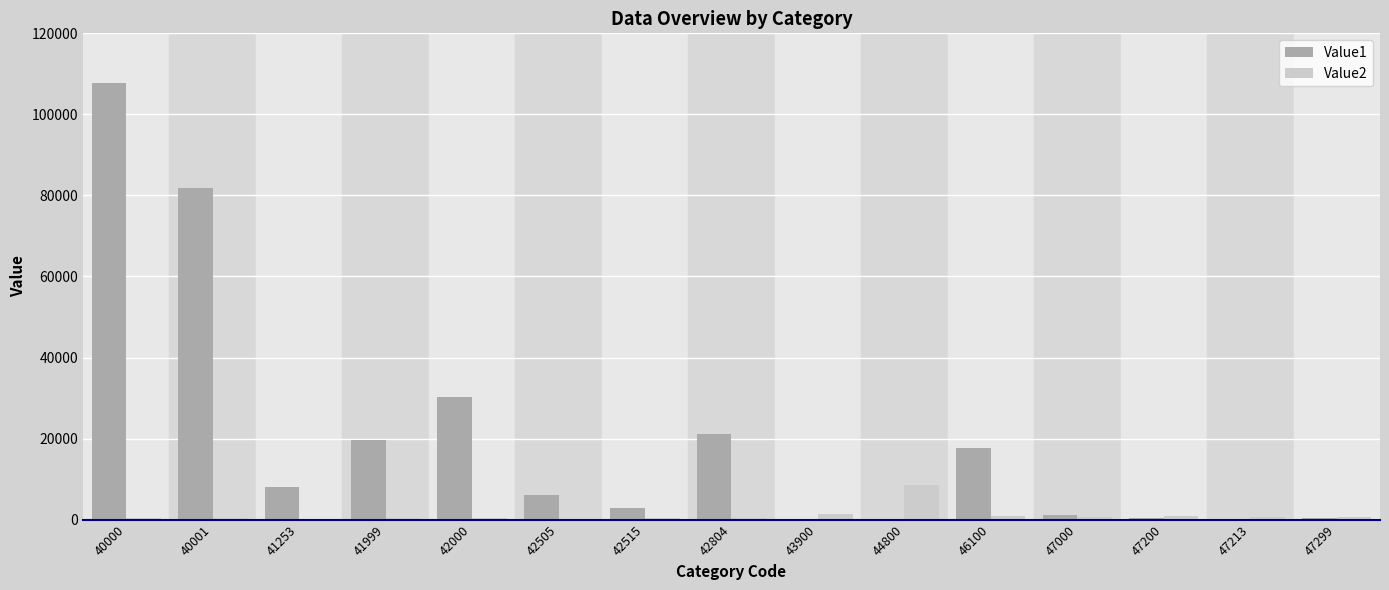

Is it true that Value1 equals 518 at 47299?

True